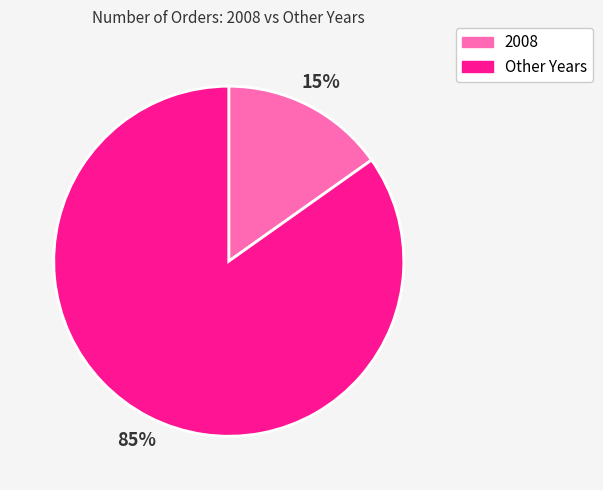

Which category has the smallest portion of the pie?

2008